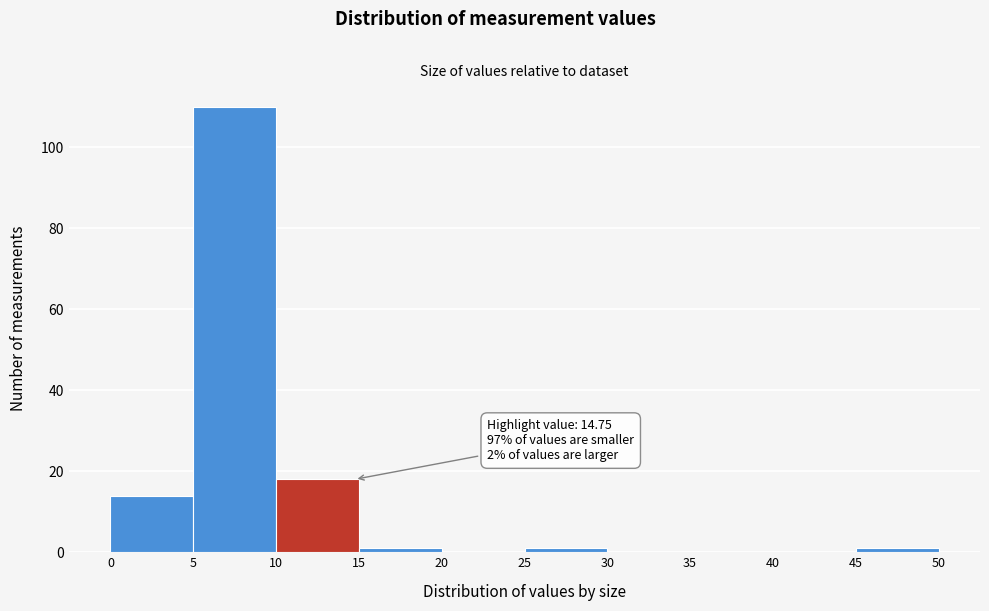

Which range on the x-axis has the tallest bar?

5 to 10